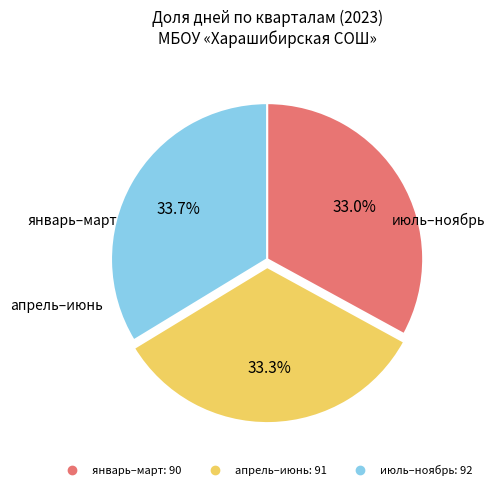

How many segments does this pie chart have?

3